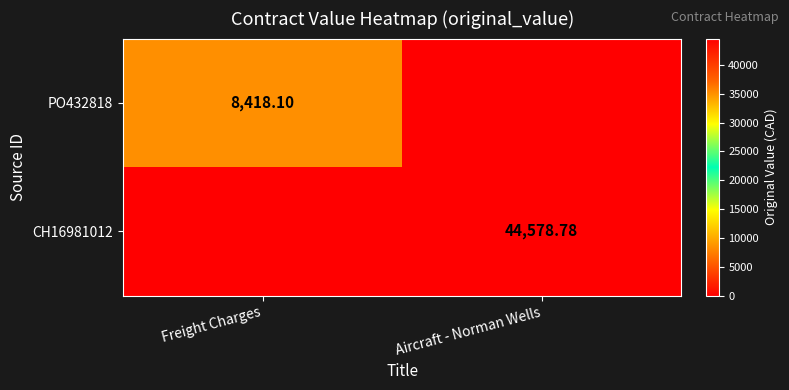

At which category is the sum across all series the highest?

Aircraft - Norman Wells